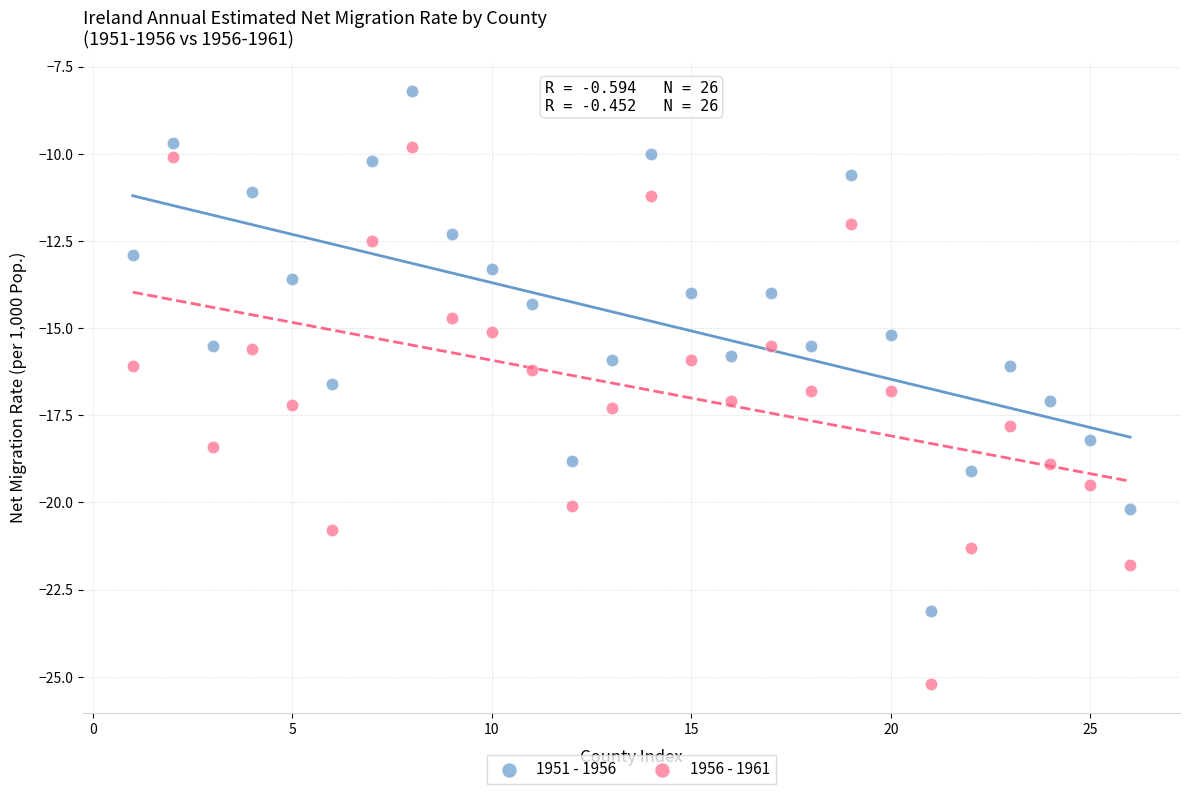

Which series has the widest spread of Y values?

1956 - 1961